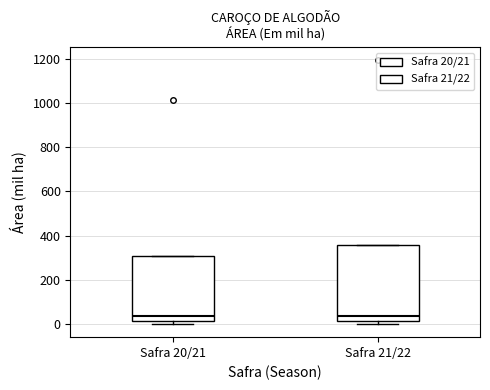

Comparing the boxes themselves (not the whiskers), which one is the tallest?

Safra 21/22